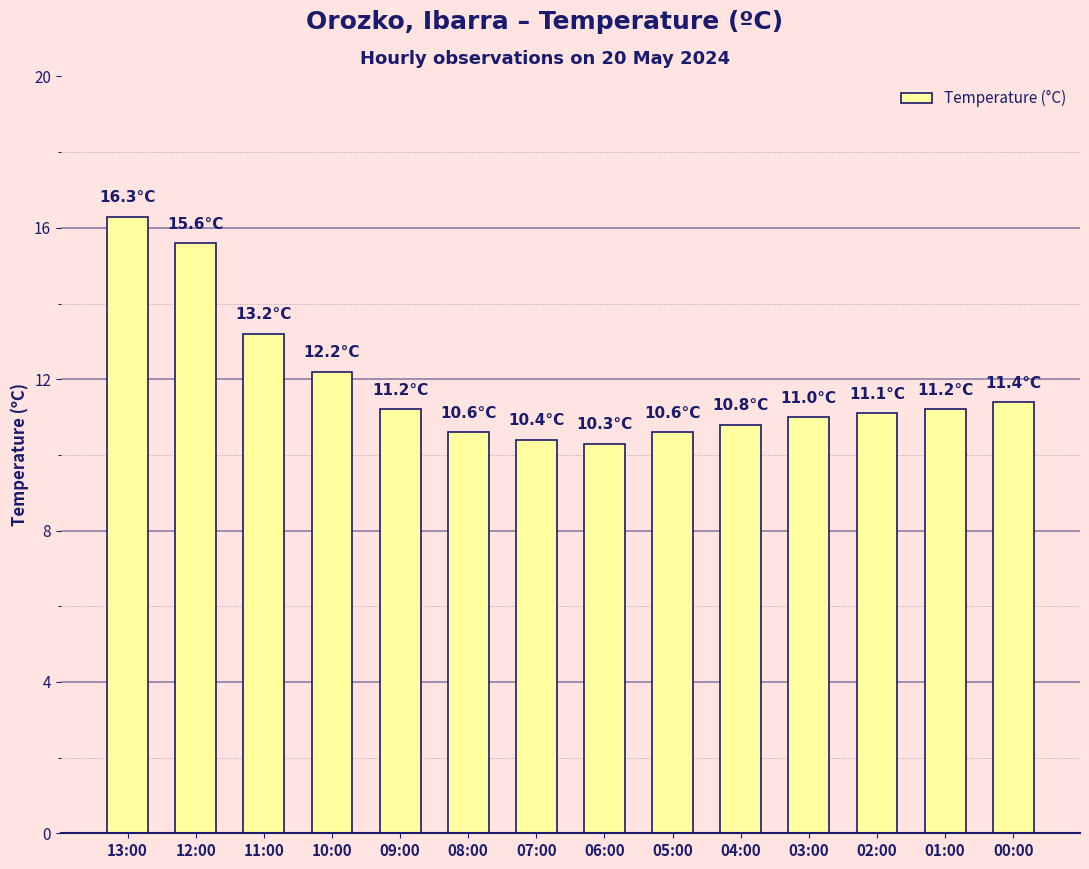

How many series are shown in this chart?

1